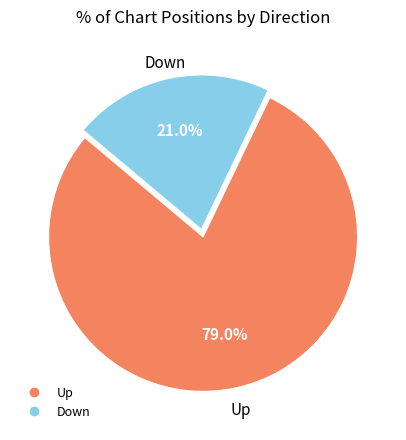

Count the number of slices in the pie.

2